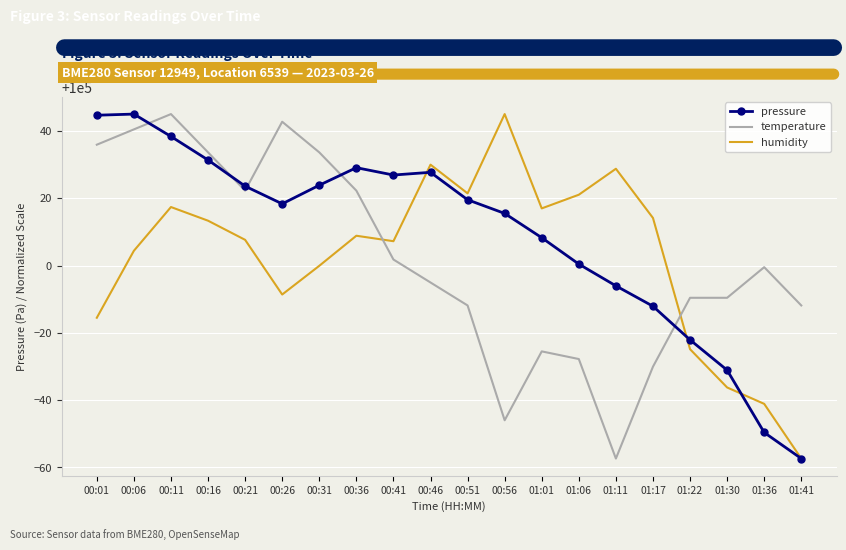

Is the value of temperature at 00:56 greater than the value of humidity at 01:30?

No